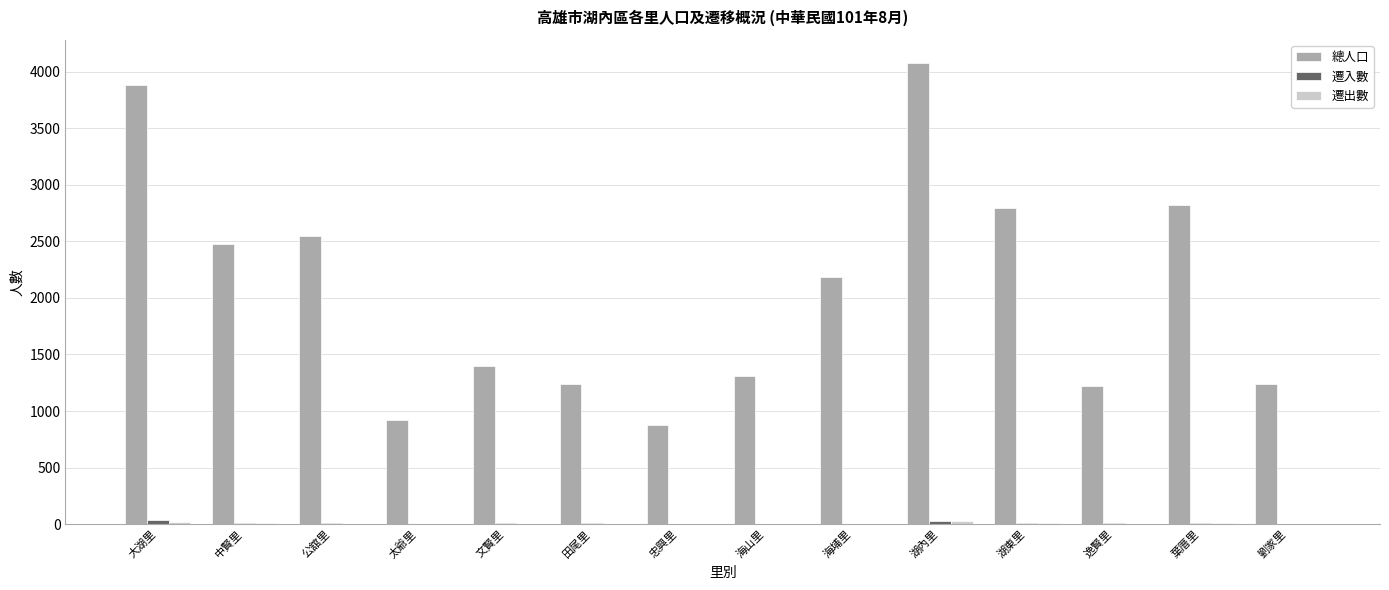

Is it true that 總人口 equals 1441 at 大湖里?

False